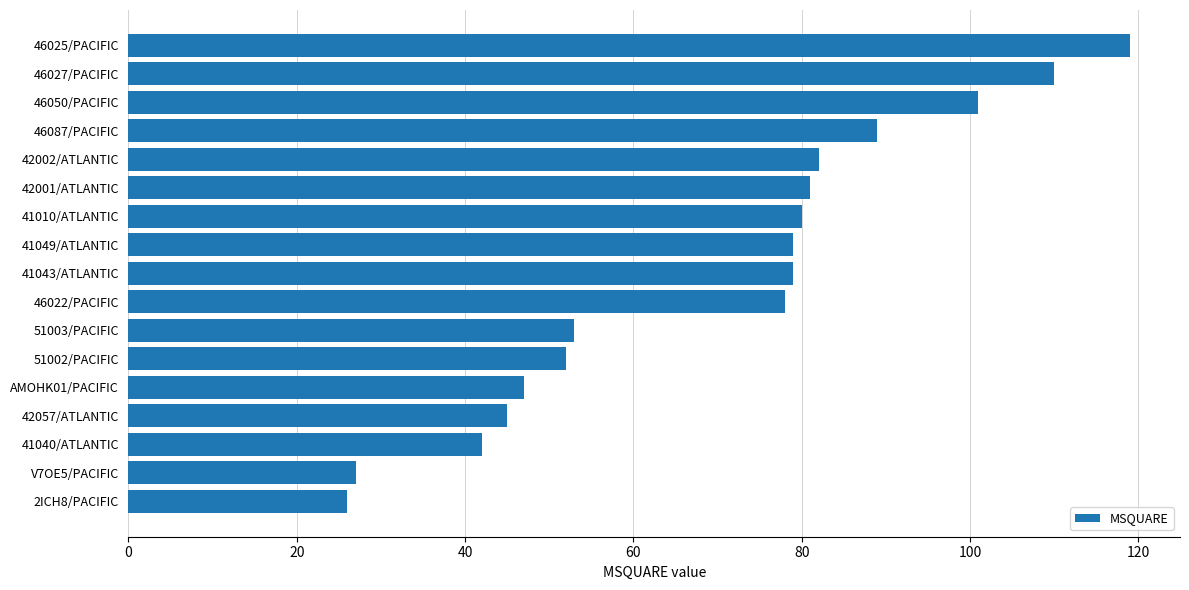

Where is the data nearest to the value 72?

46022/PACIFIC